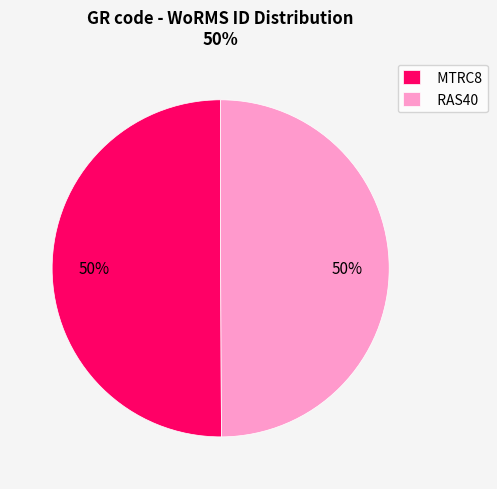

Approximately how many times larger is the value at RAS40 compared to MTRC8?

1.0